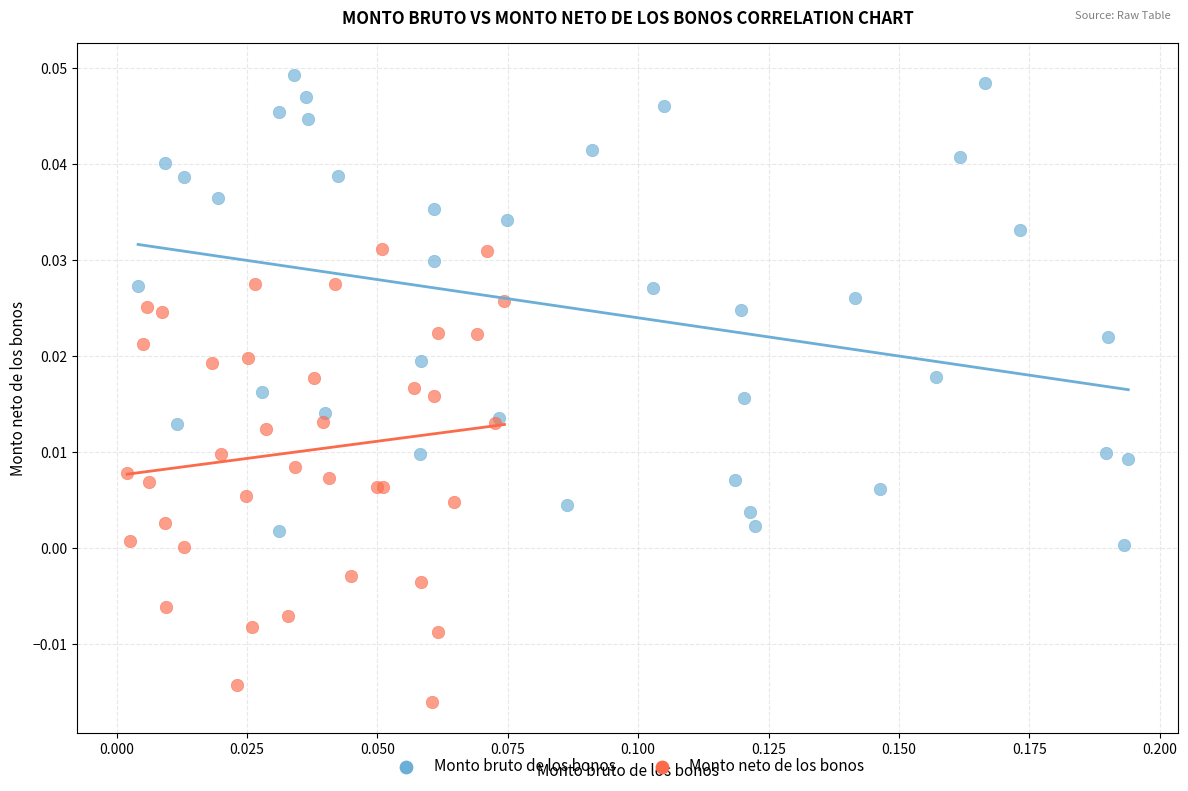

Which series reaches the minimum Y coordinate?

Monto neto de los bonos